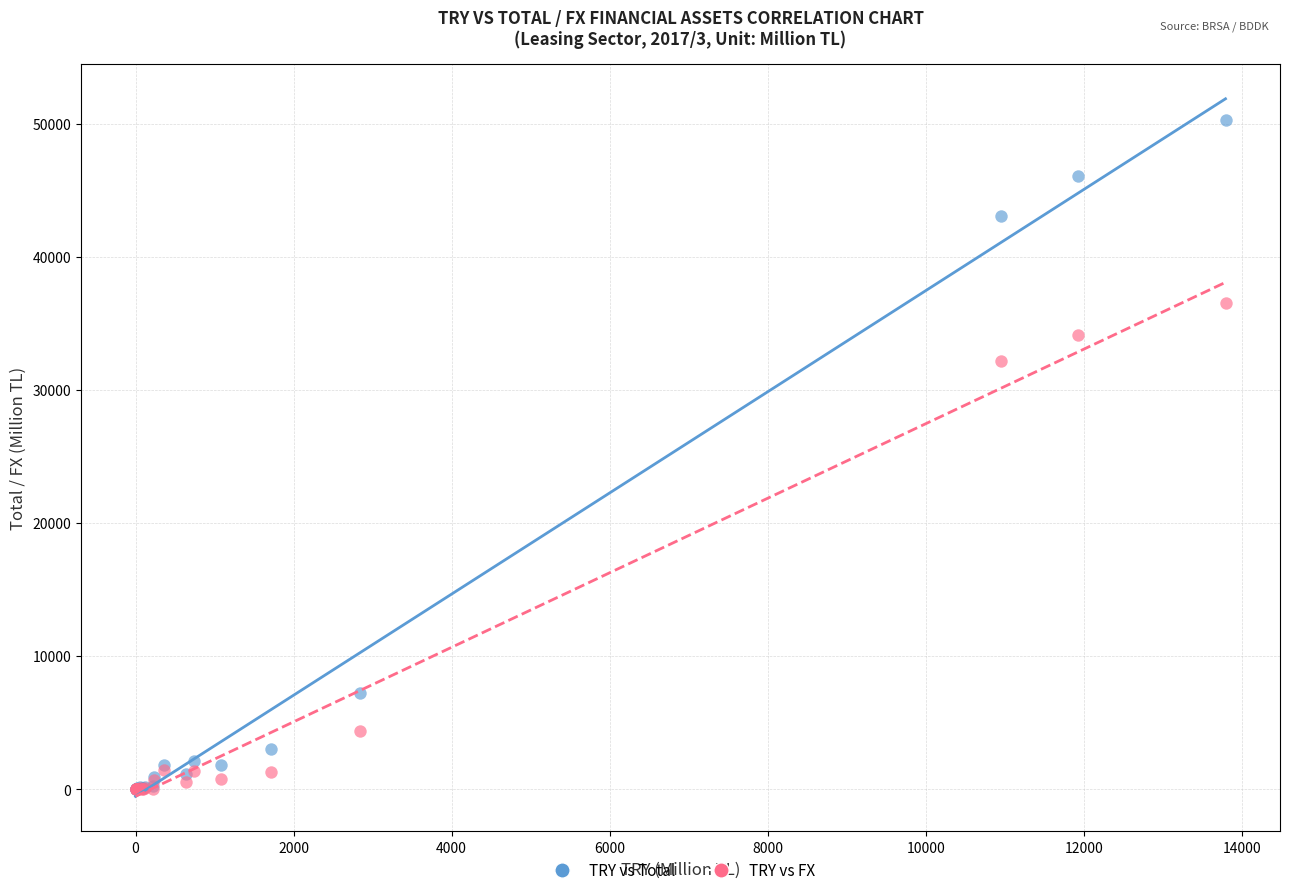

Across all series, what Y value is closest to 25141?

32141.6